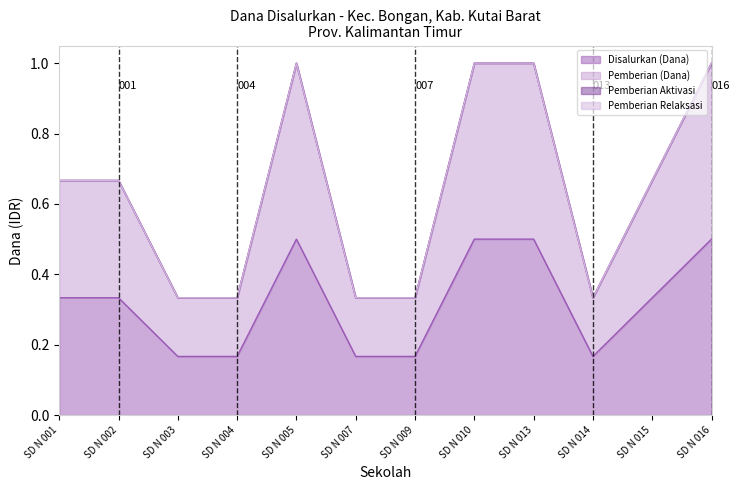

Does the chart display data point markers on the line(s)?

No